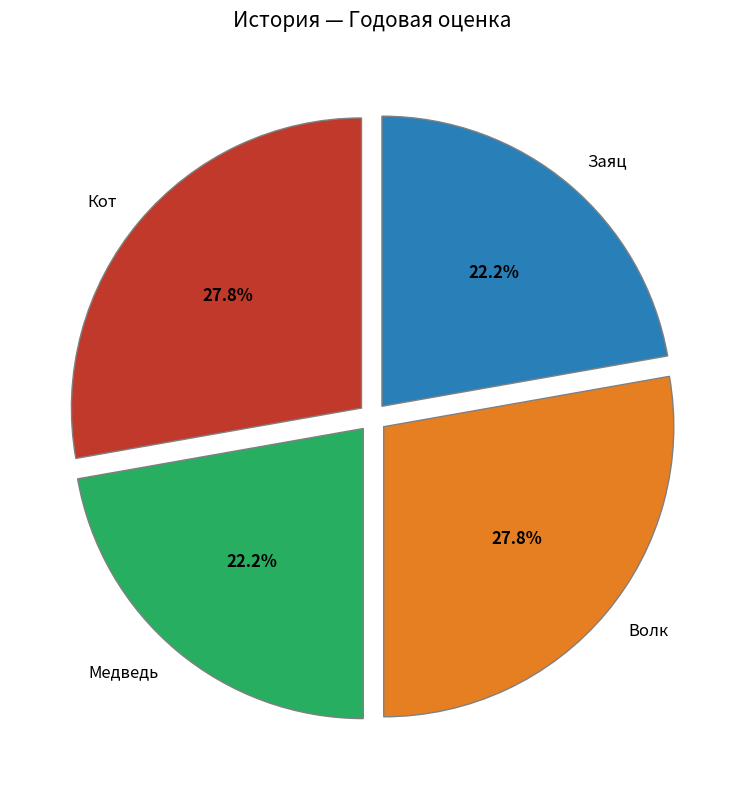

Does Заяц represent more than half of the total?

No